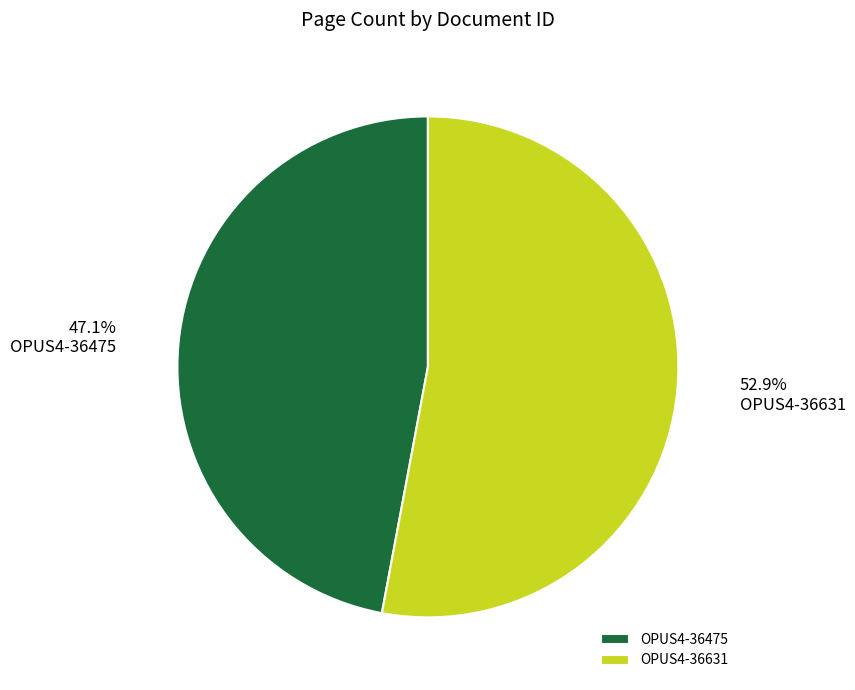

Combined, do OPUS4-36475 and OPUS4-36631 account for over 50%?

Yes